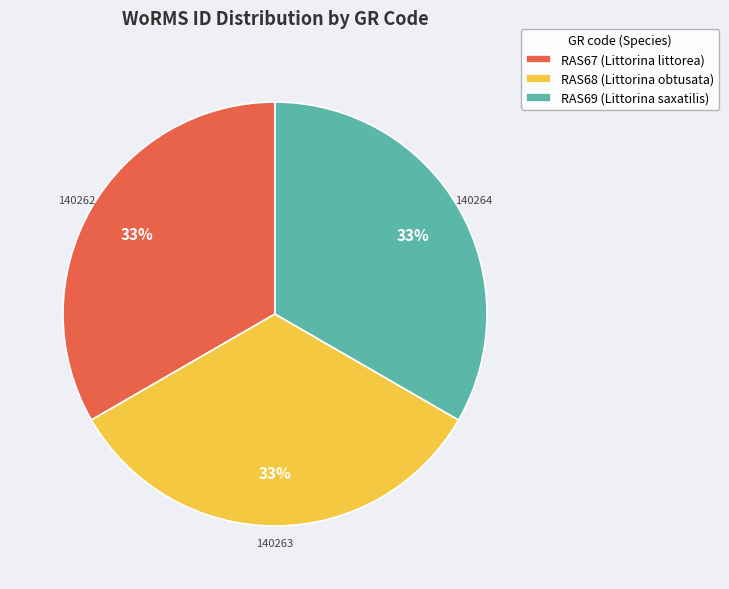

Is it true that RAS67 is 22% of the pie?

False